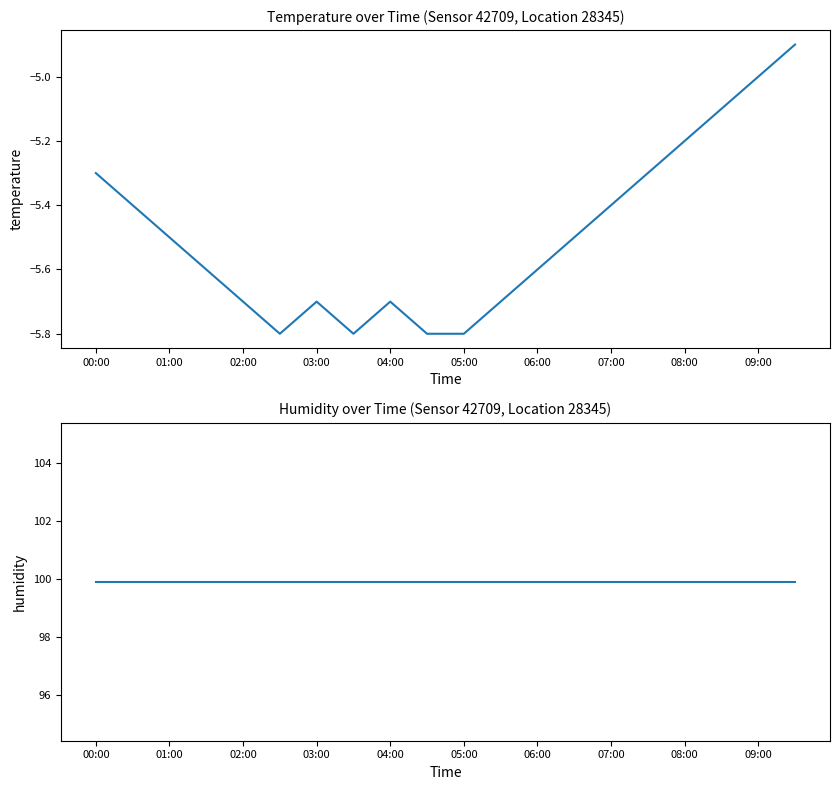

Reading left to right, list all the values displayed in this chart.

temperature: -5.3	-5.4	-5.5	-5.6	-5.7	-5.8	-5.7	-5.8	-5.7	-5.8	-5.8	-5.7	-5.6	-5.5	-5.4	-5.3	-5.2	-5.1	-5.0	-4.9
humidity: 99.9	99.9	99.9	99.9	99.9	99.9	99.9	99.9	99.9	99.9	99.9	99.9	99.9	99.9	99.9	99.9	99.9	99.9	99.9	99.9